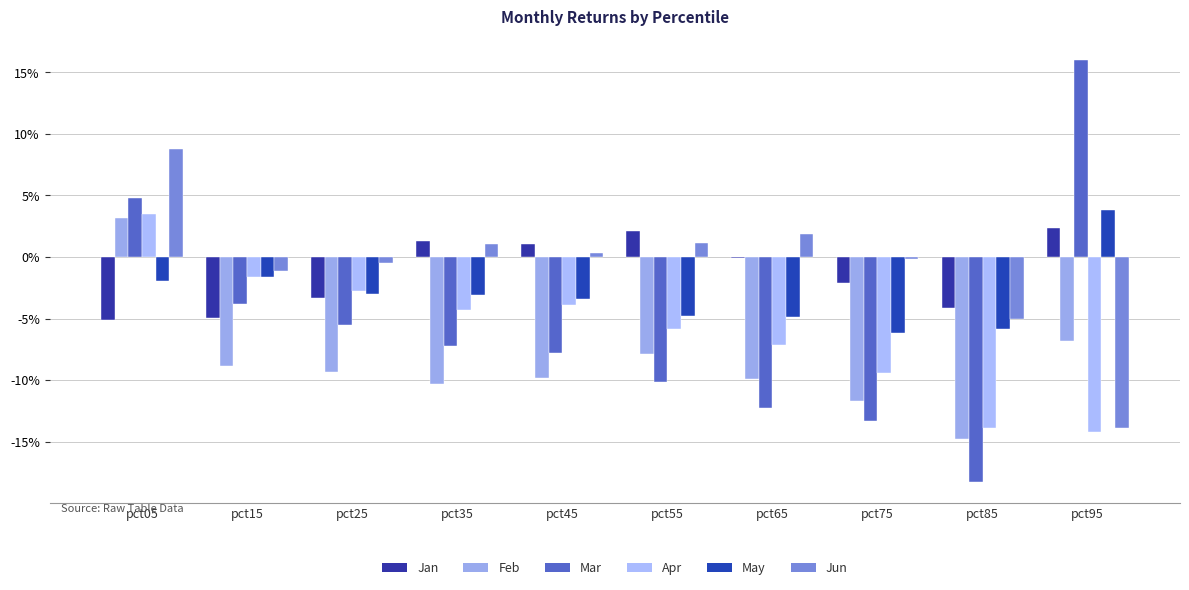

What is the difference between the maximum and minimum values in the Jan series?

0.1